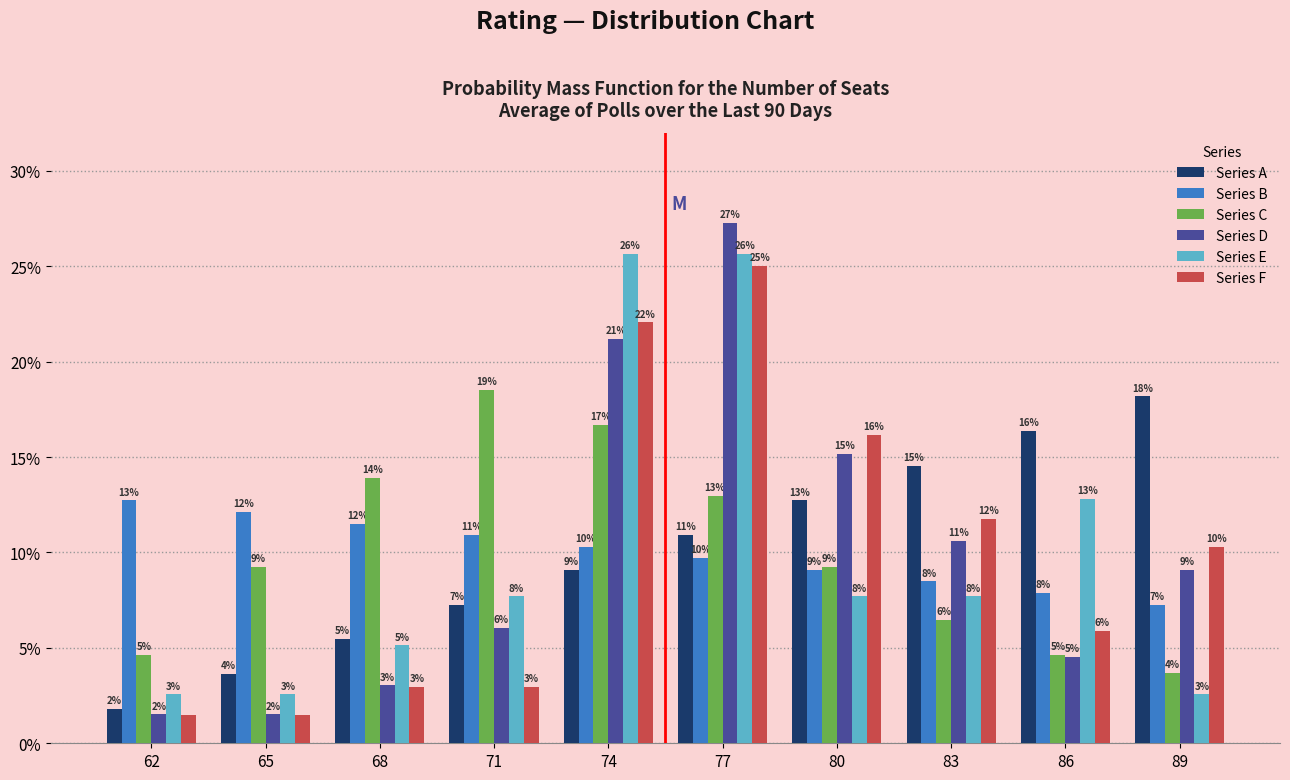

How many bars are there in total?

60